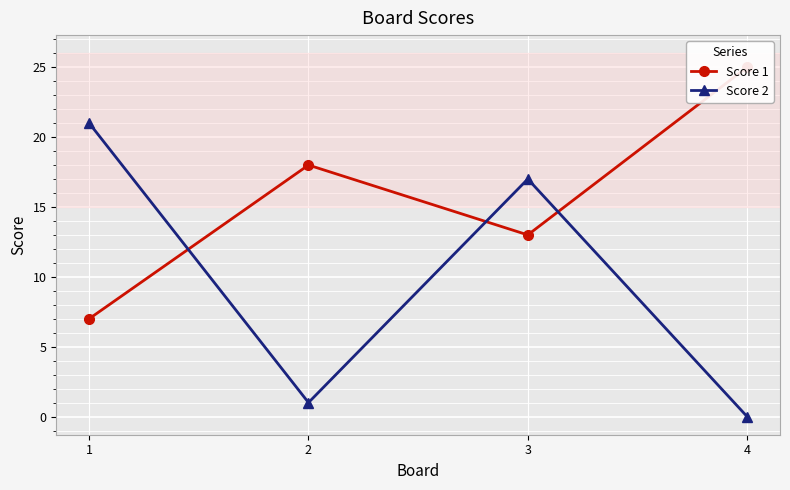

Between which two adjacent categories do Score 1 and Score 2 first intersect?

1 and 2